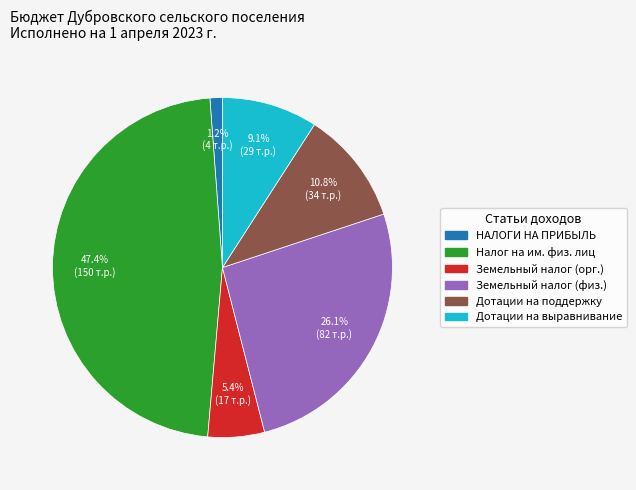

Does any single category account for the majority?

No